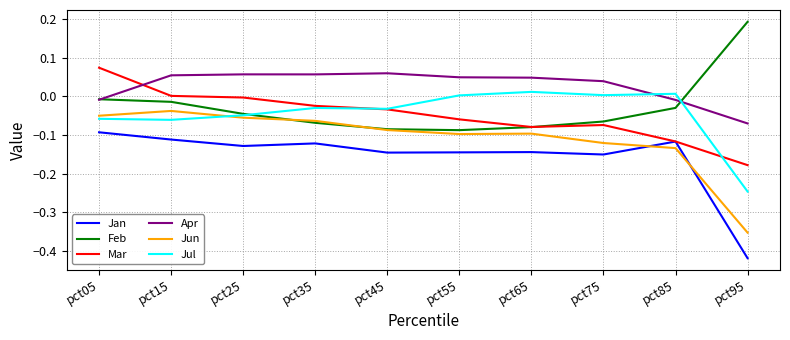

True or false: Feb has a value of -0.0 at pct55.

False